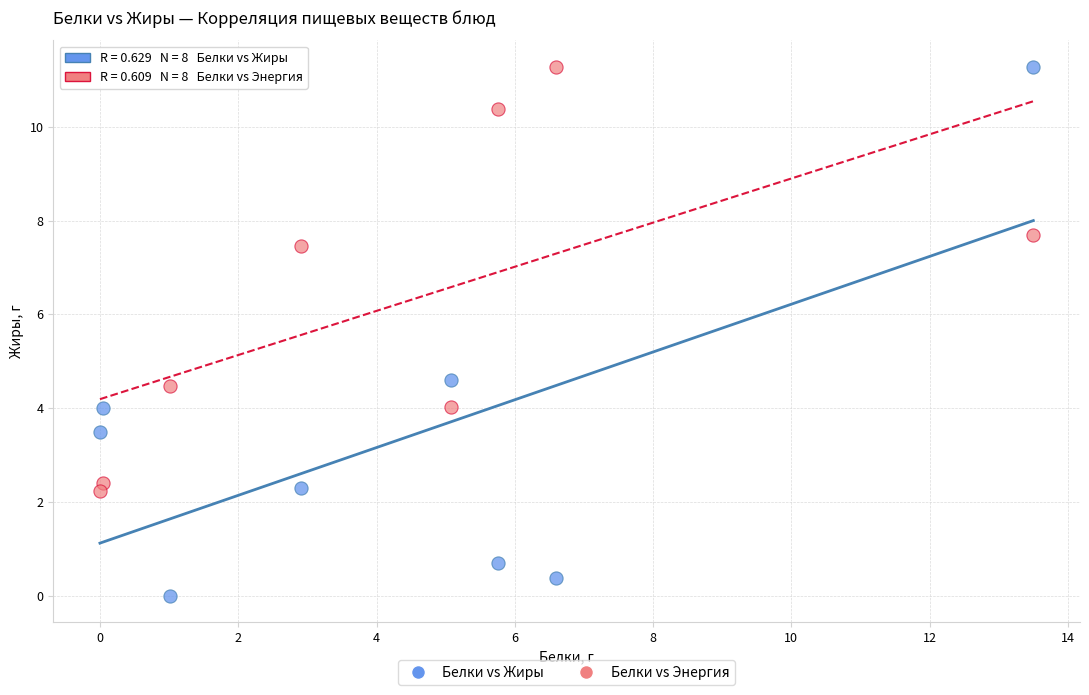

Across all data points, what is the range of Y values (max minus min)?

11.3